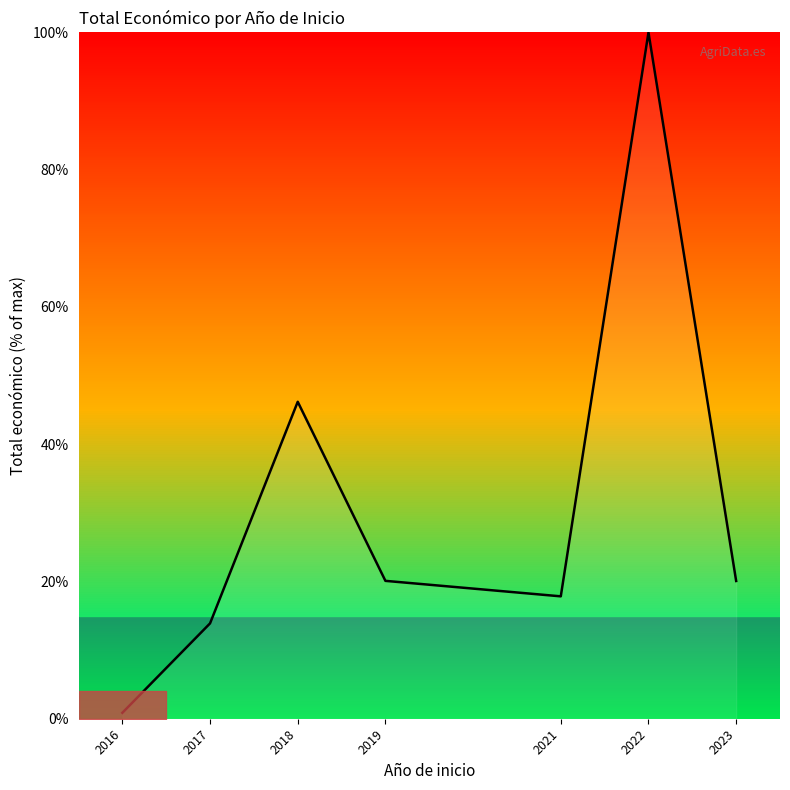

At which label is the value closest to 50?

2018